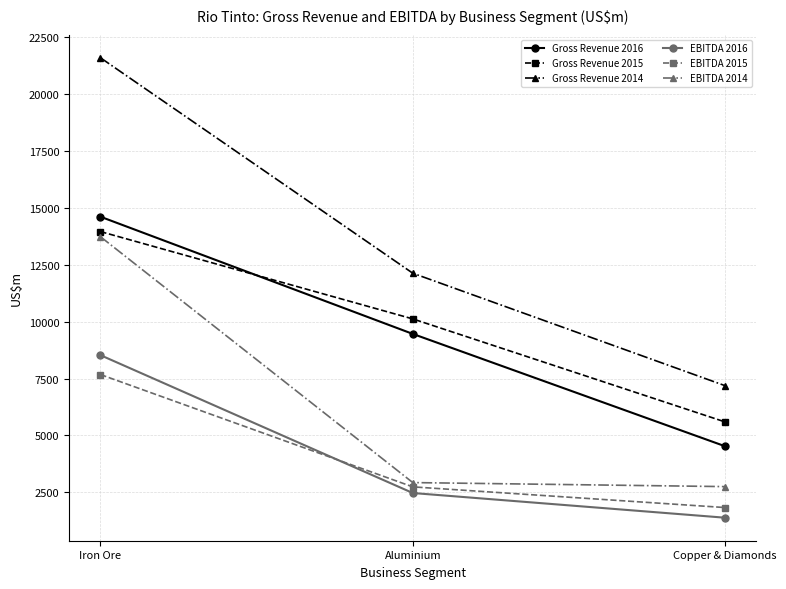

Reading left to right, list all the values displayed in this chart.

Gross Revenue 2016: 14605	9458	4524
Gross Revenue 2015: 13952	10117	5592
Gross Revenue 2014: 21585	12123	7183
EBITDA 2016: 8526	2472	1387
EBITDA 2015: 7675	2742	1833
EBITDA 2014: 13728	2930	2753